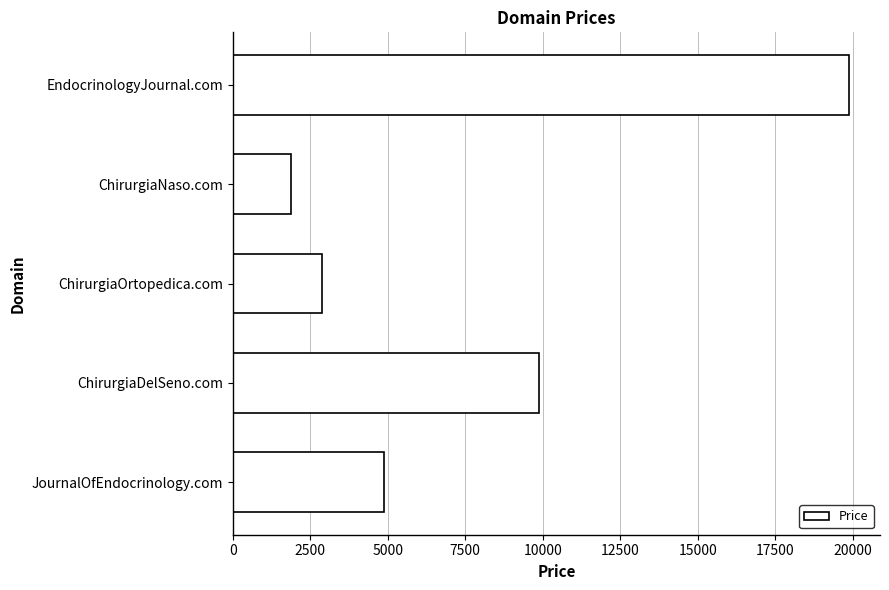

What is the minimum value shown in the chart?

1888